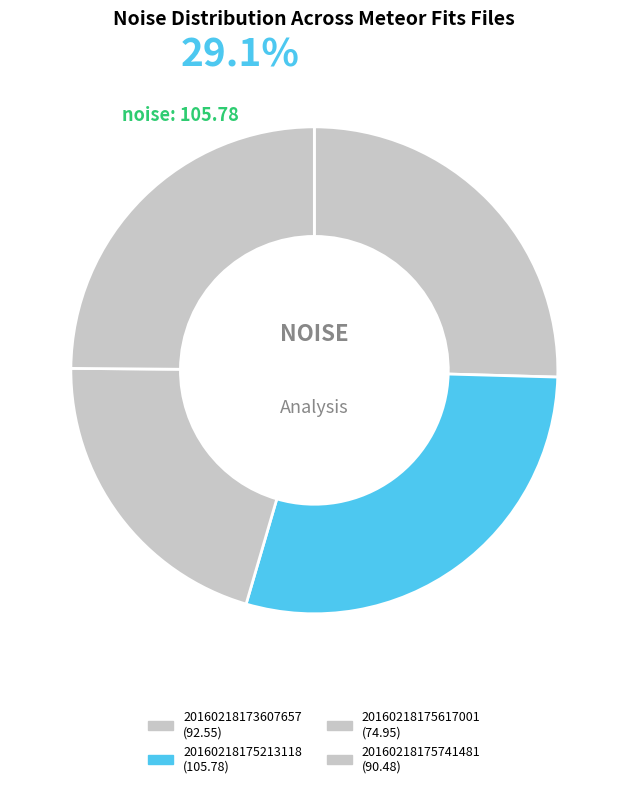

What is the total percentage of 20160218175213118 and 20160218173607657?

54.5%